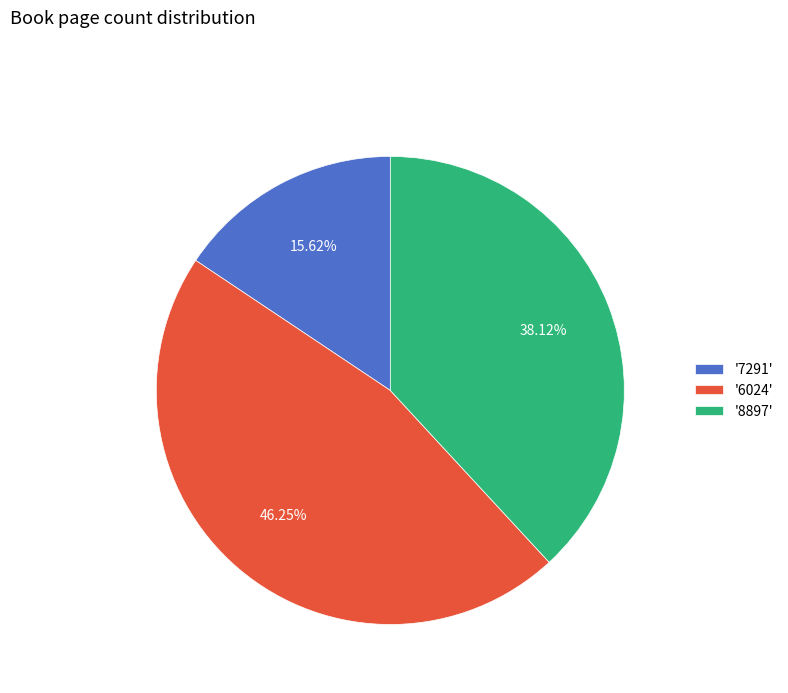

Combined, do '6024' and '7291' account for over 50%?

Yes